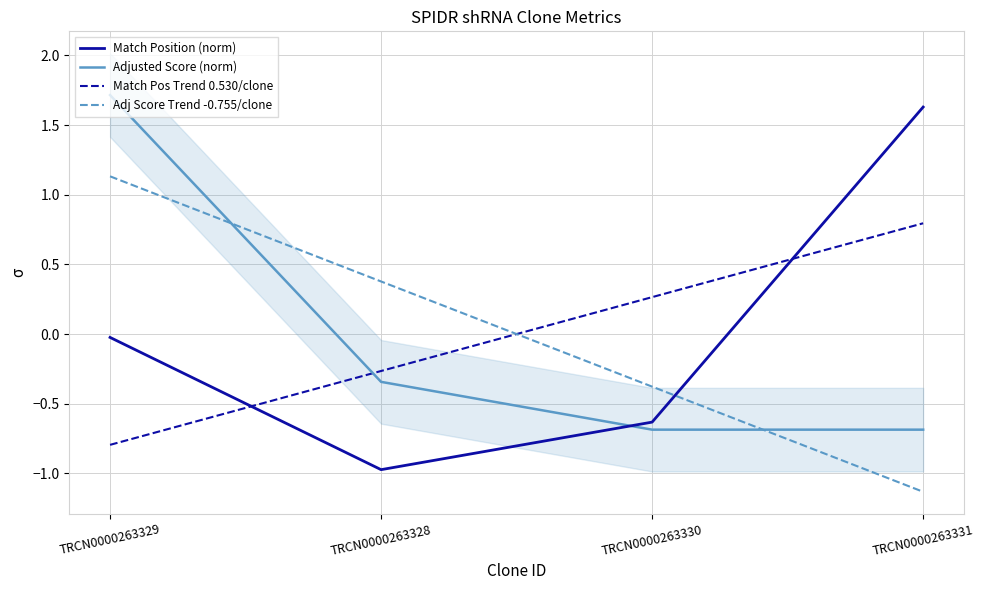

List the labels in order of Match Pos Trend 0.530/clone value, largest first.

TRCN0000263331, TRCN0000263330, TRCN0000263328, TRCN0000263329